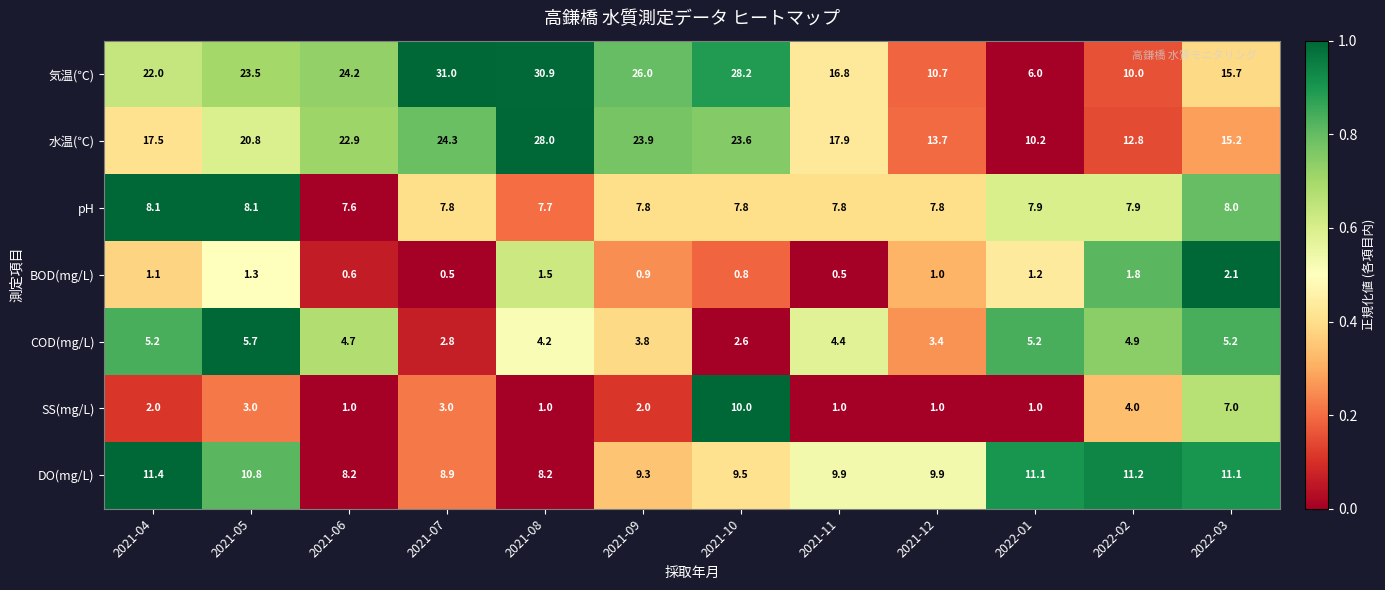

The DO(mg/L) series shows 3.3 at 2021-11. True or false?

False